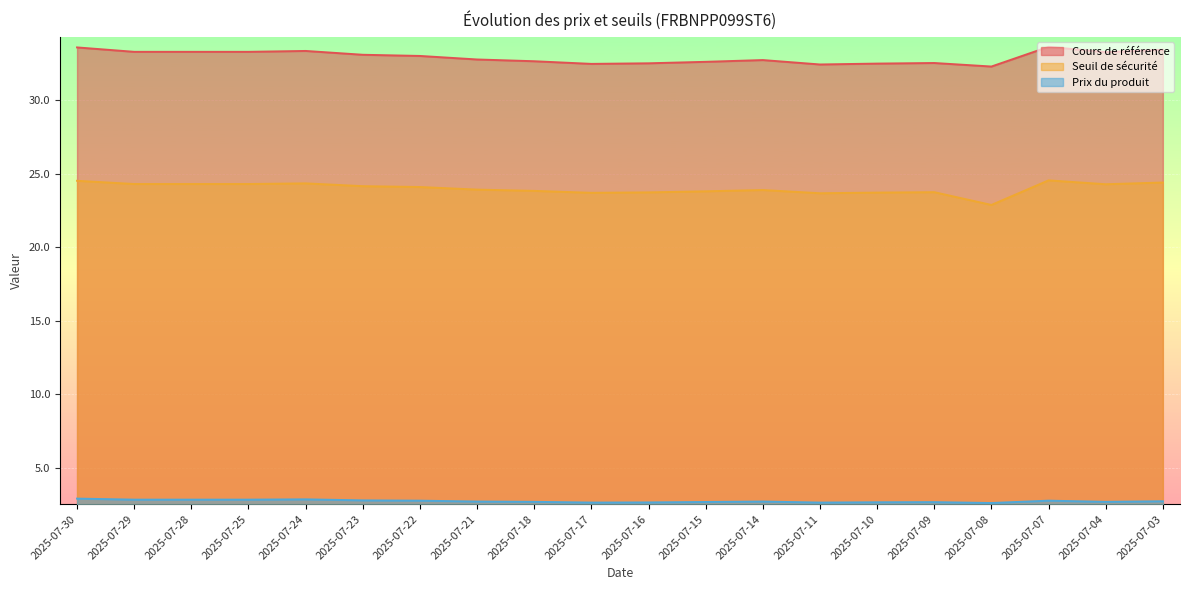

Which series has the largest range (max minus min)?

Seuil de sécurité